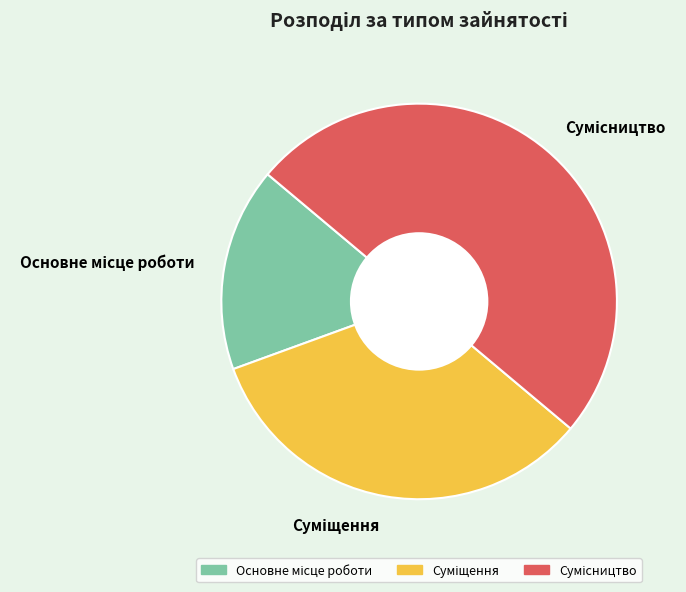

Count the number of slices in the pie.

3